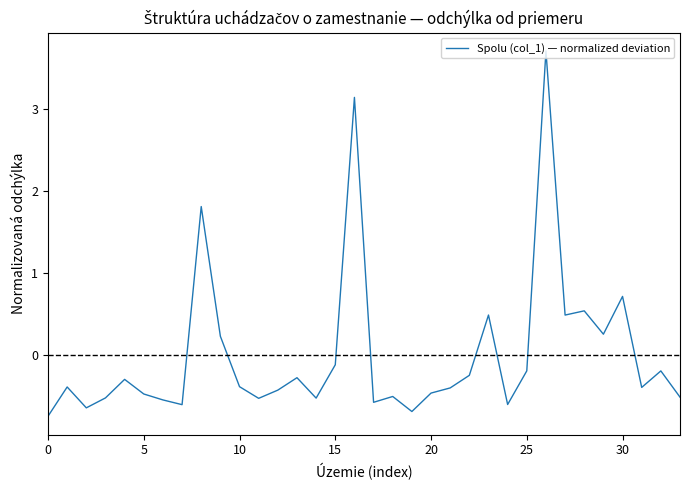

What is the difference between the maximum and minimum values?

4.5